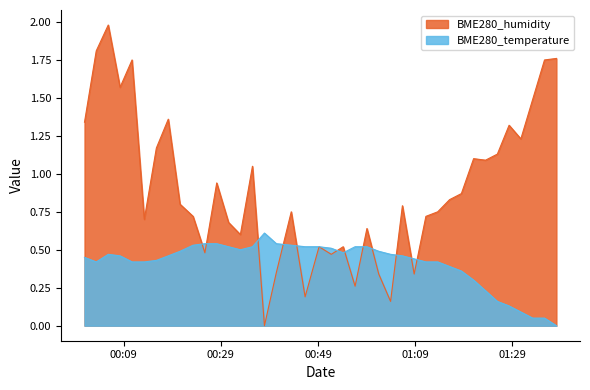

What is the maximum value shown in the chart?

2.0